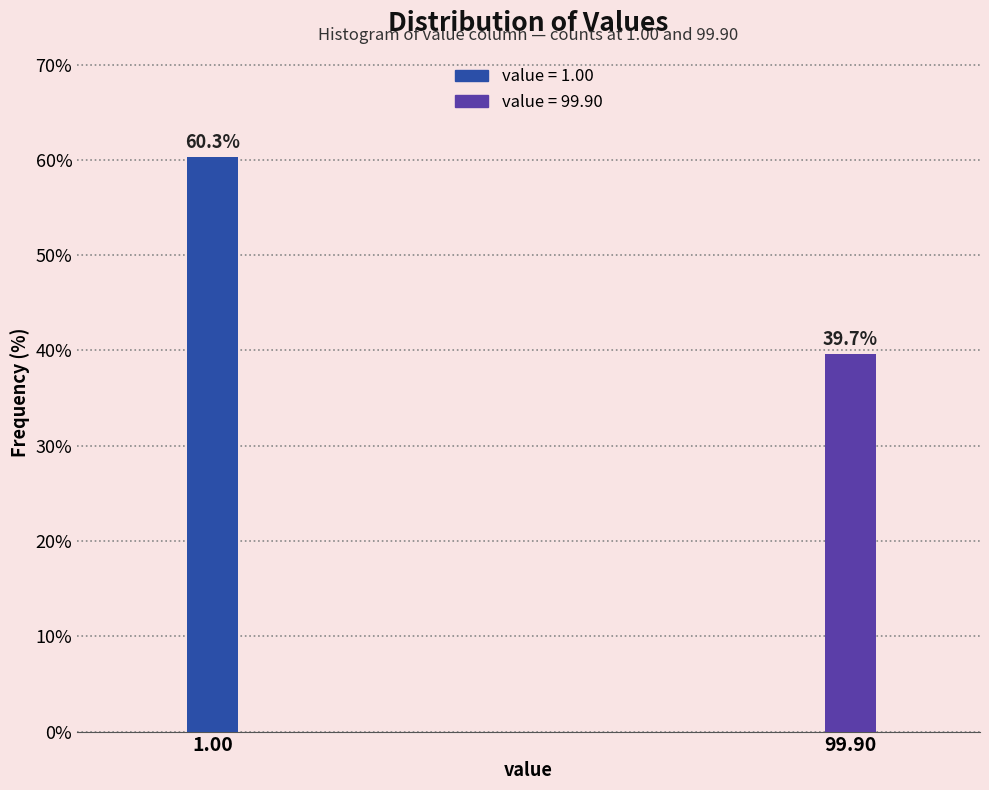

Reading left to right, list all the values displayed in this chart.

1.00=60.3	99.90=39.7